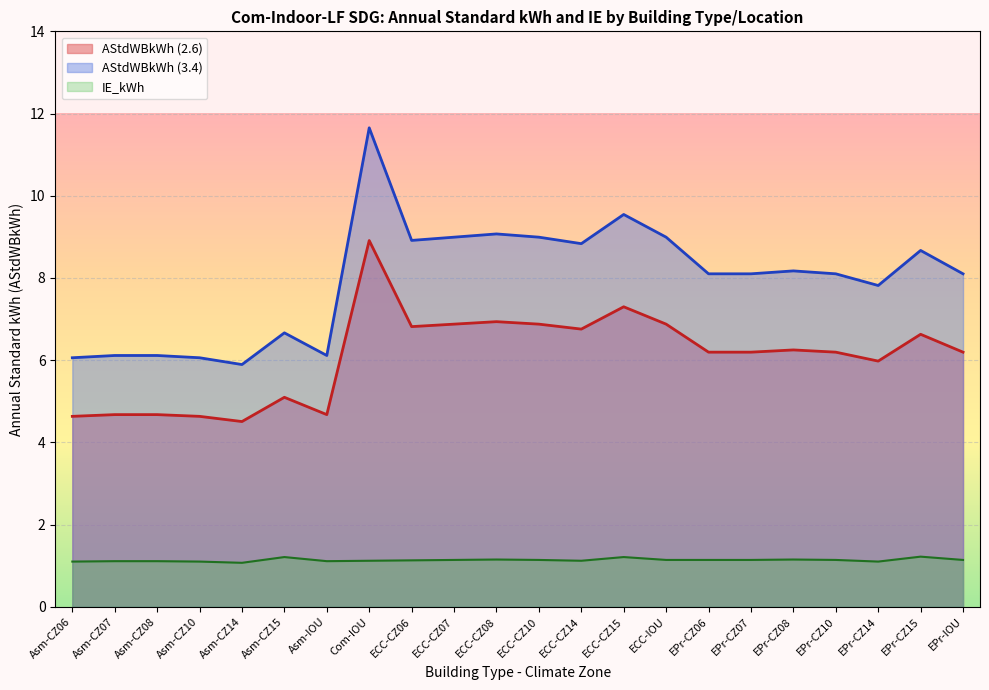

Which series changed the most between Asm-CZ15 and EPr-IOU?

AStdWBkWh (3.4)